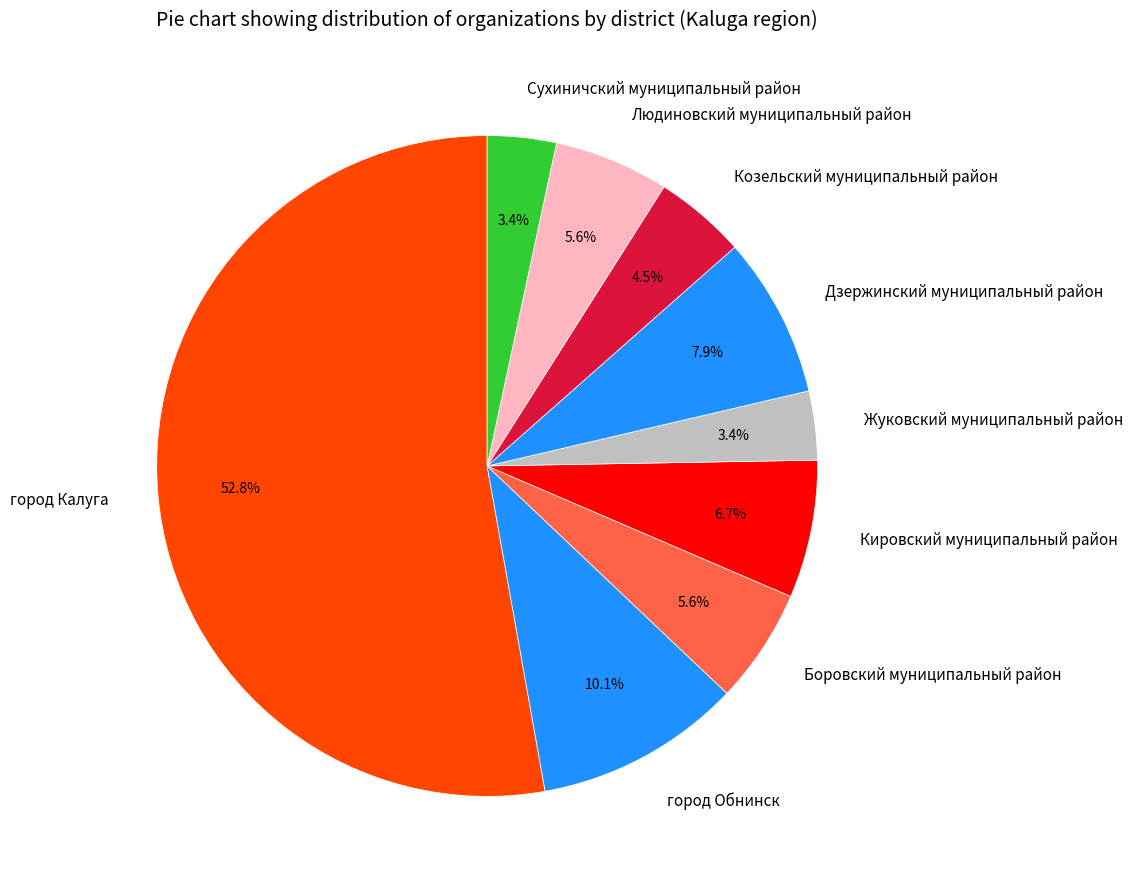

Combined, what portion of the pie is Людиновский муниципальный район and Жуковский муниципальный район?

9.0%